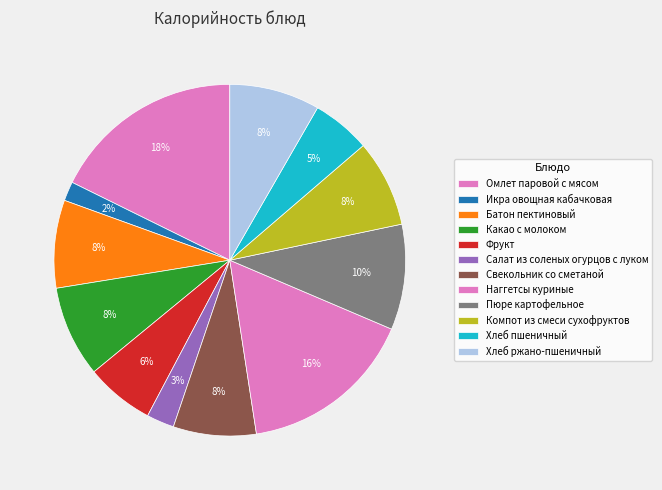

How many slices are in this pie chart?

12